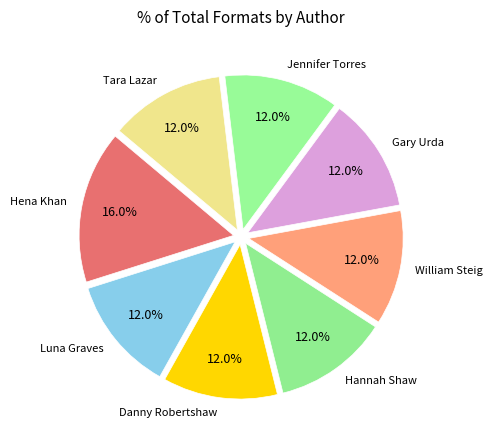

Count the number of slices in the pie.

8